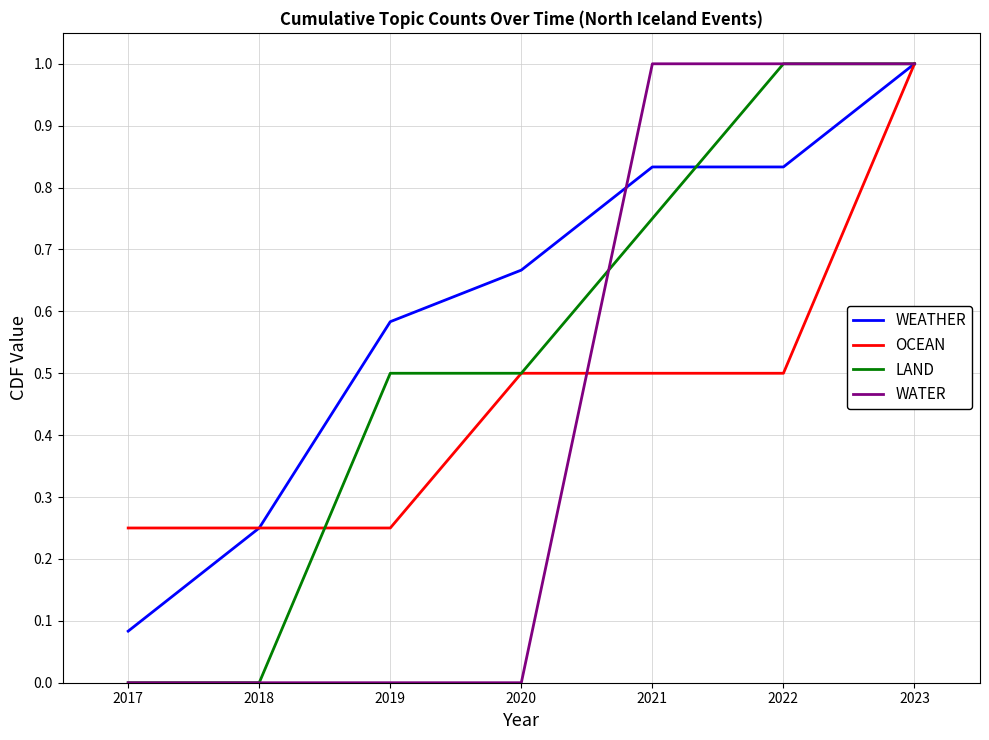

True or false: WATER has a value of 0.0 at 2019.

True